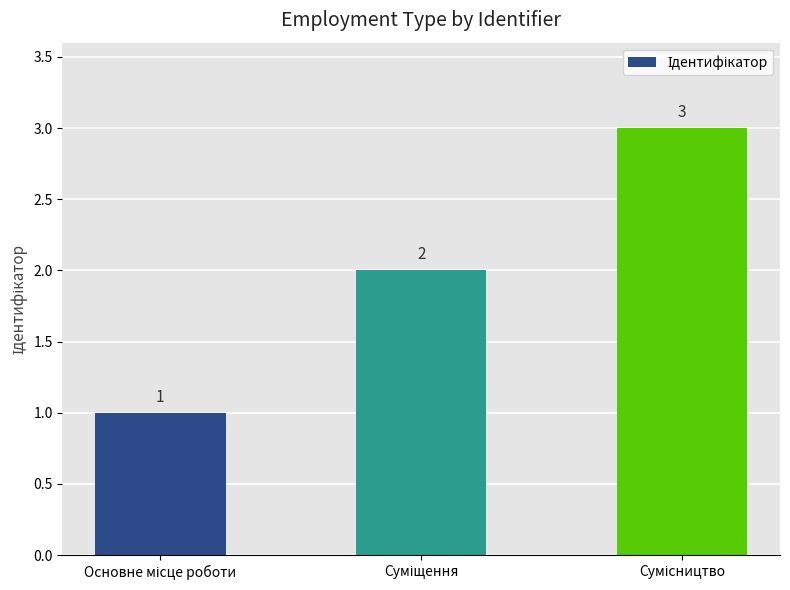

What is the sum of all values?

6